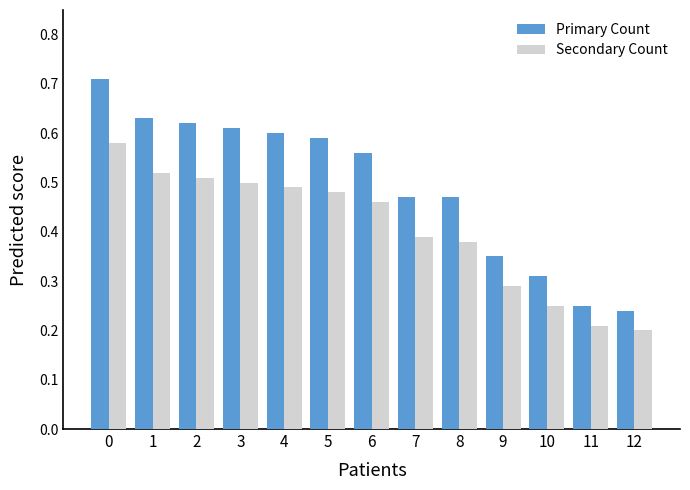

The Primary Count series shows 0.6 at 1. True or false?

True